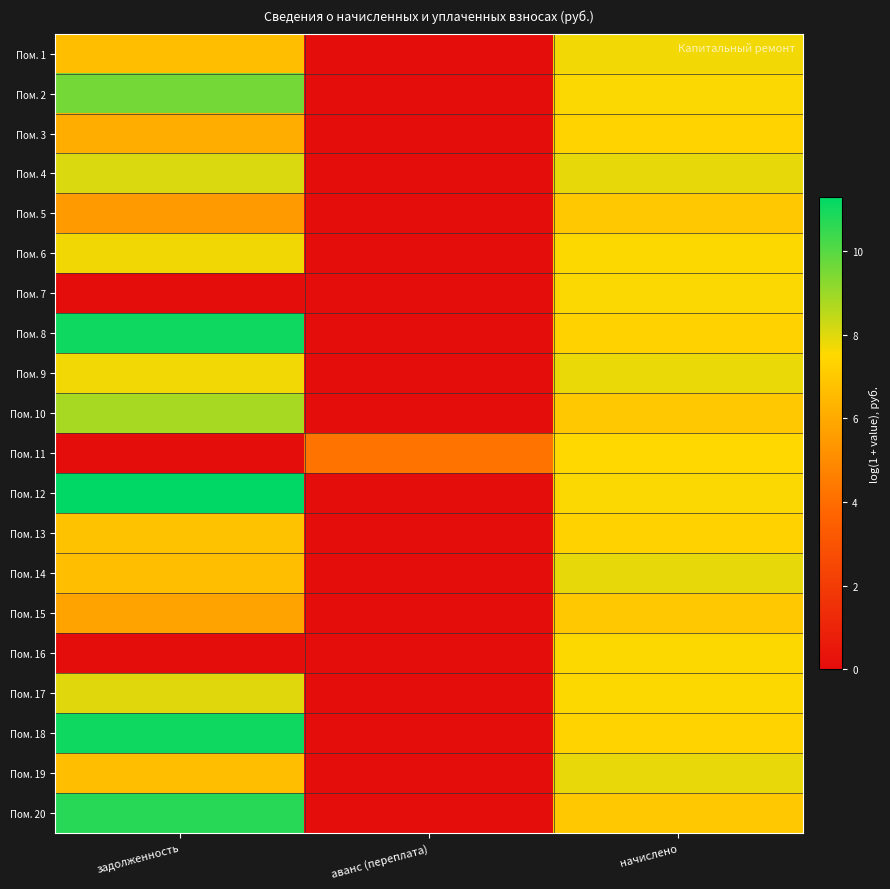

What is the greatest value displayed?

11.3